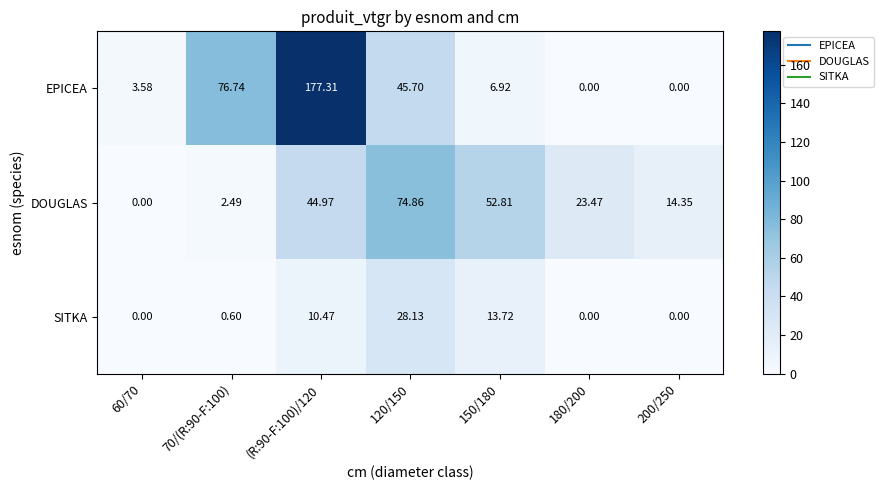

Which series has the largest range (max minus min)?

EPICEA